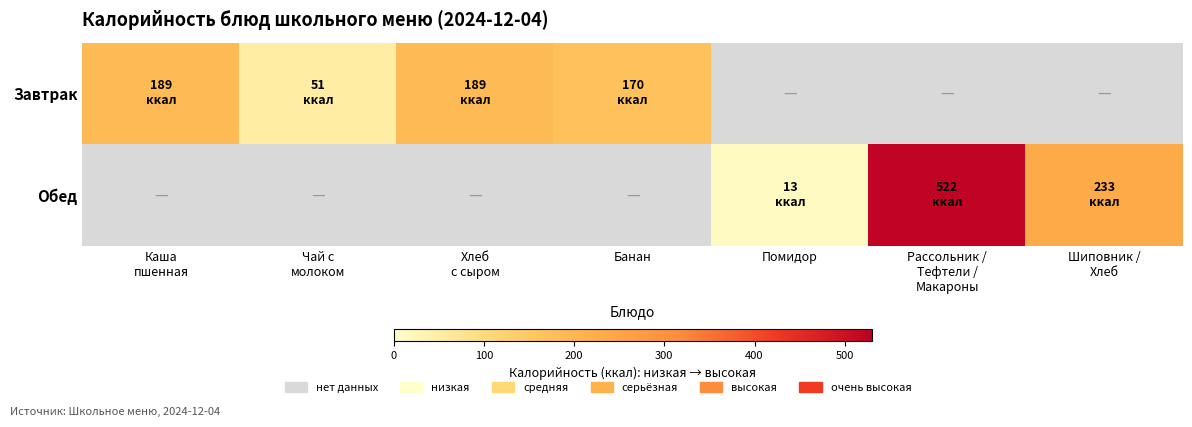

Rank the series by their maximum value, from lowest to highest.

Завтрак, Обед